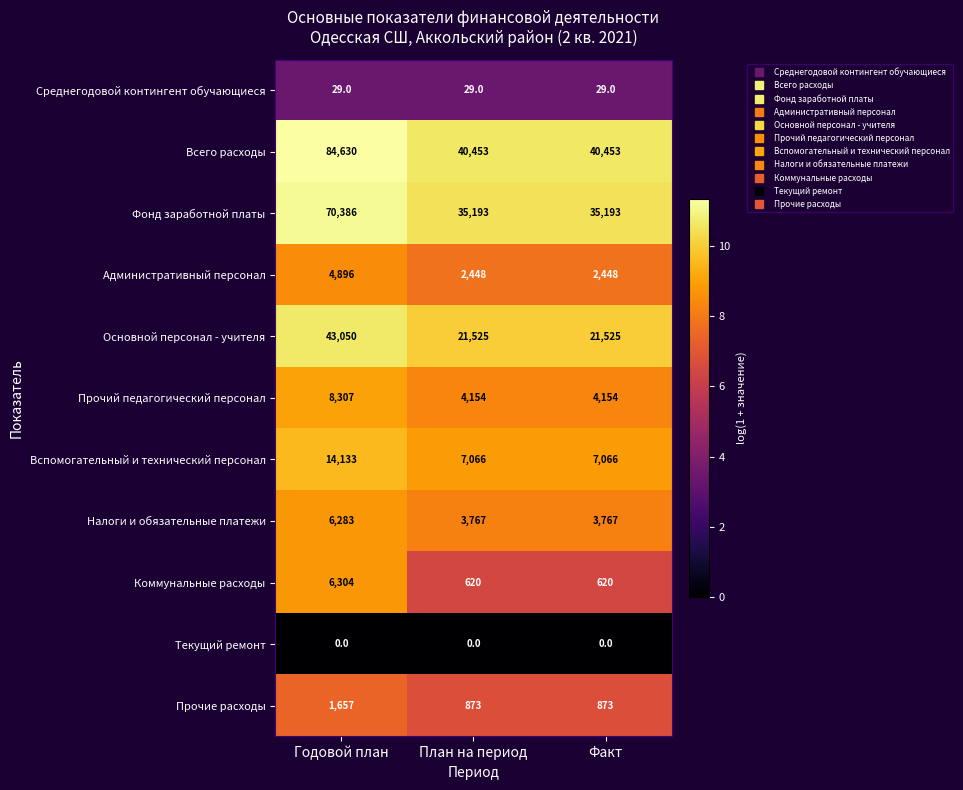

What is the greatest value displayed?

84630